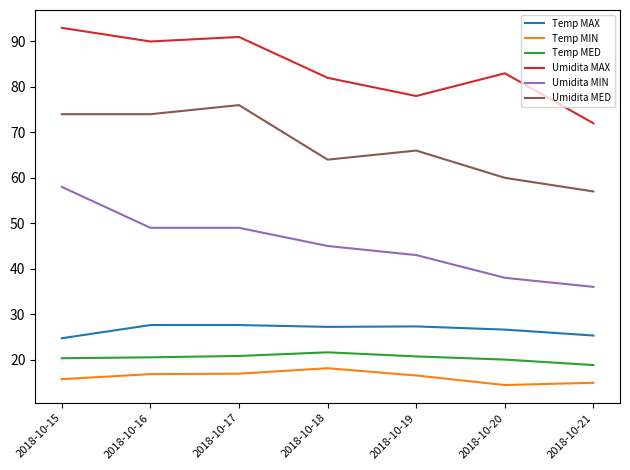

Rank the series at 2018-10-15 from highest to lowest value.

Umidita MAX, Umidita MED, Umidita MIN, Temp MAX, Temp MED, Temp MIN